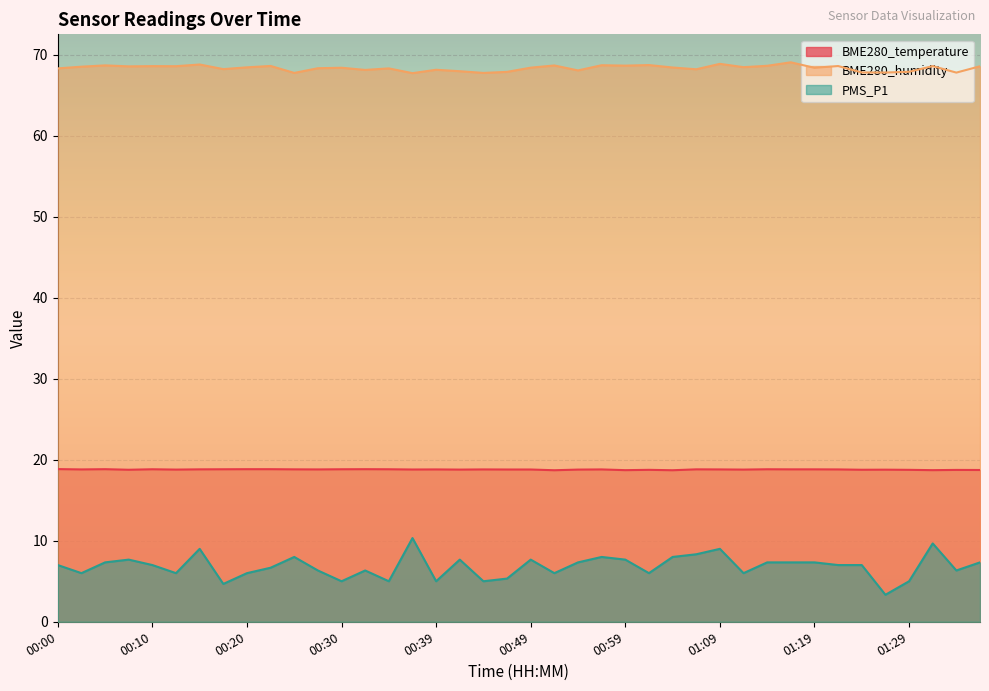

The value of BME280_temperature at 00:39 is 7.3. True or false?

False